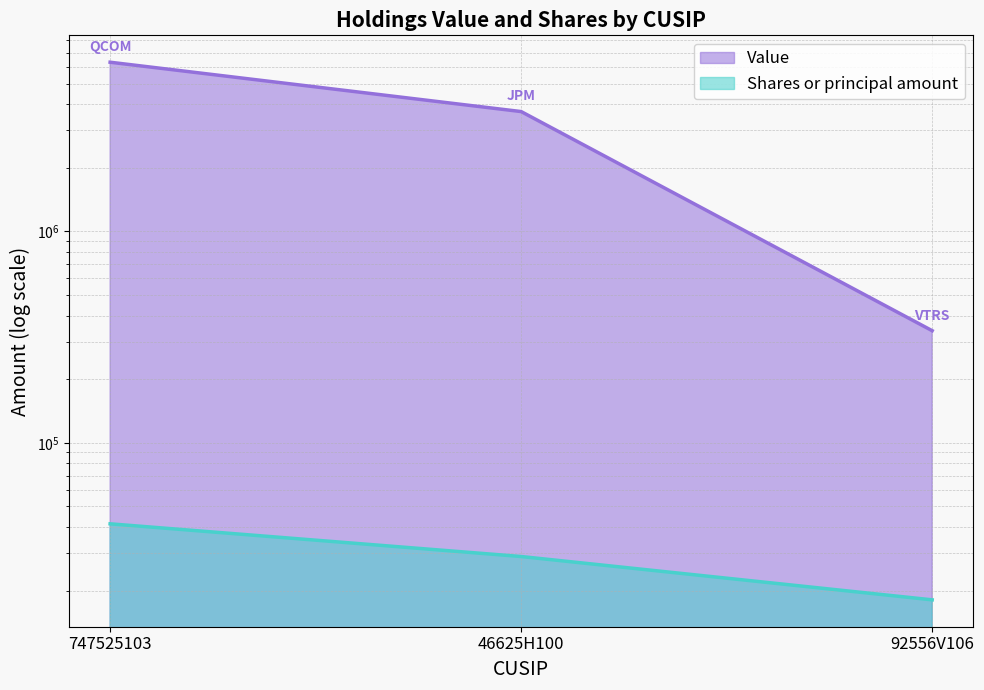

What is the approximate value of Value at 46625H100, to the nearest 50?

3685000